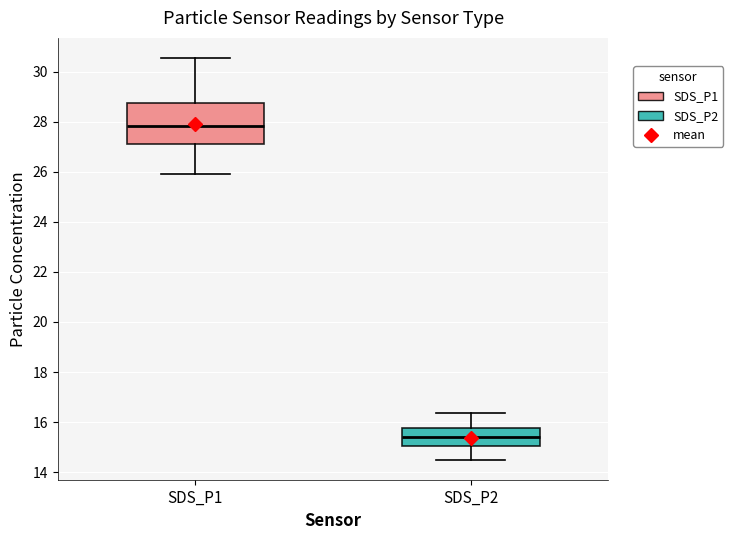

Reading left to right, read every box against the y-axis: the position of its median line, the range the box covers, and the ends of its whiskers. The values are not printed on the chart, so give them approximately, as read against the axis.

SDS_P1: median 27.8, box 27.2 to 28.8, whiskers 26.0 to 30.6
SDS_P2: median 15.4, box 15.0 to 15.8, whiskers 14.6 to 16.4